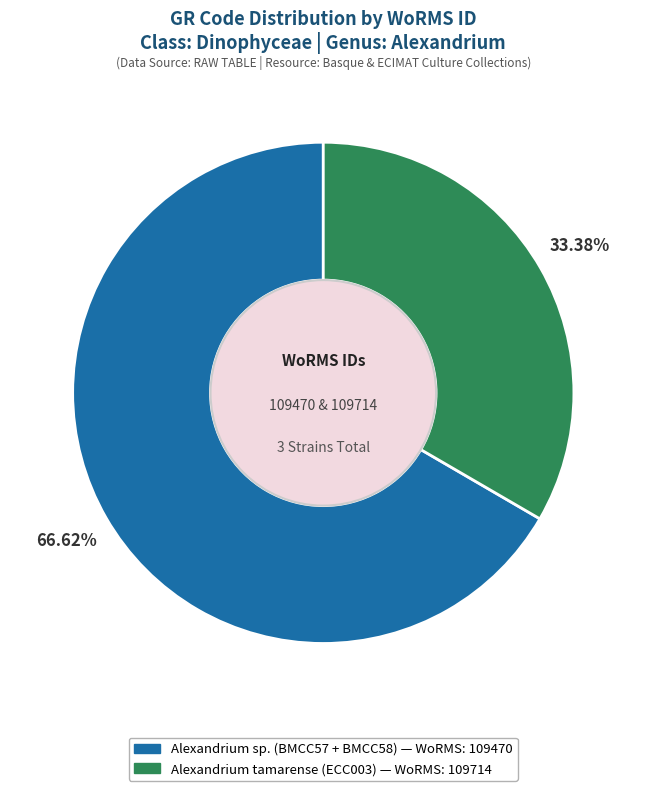

How many slices are in this pie chart?

2